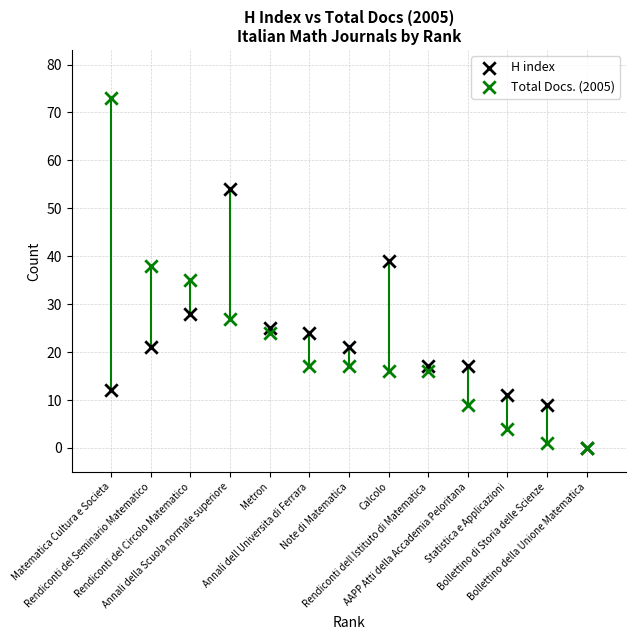

What are all the series names shown in the legend?

H index, Total Docs. (2005)